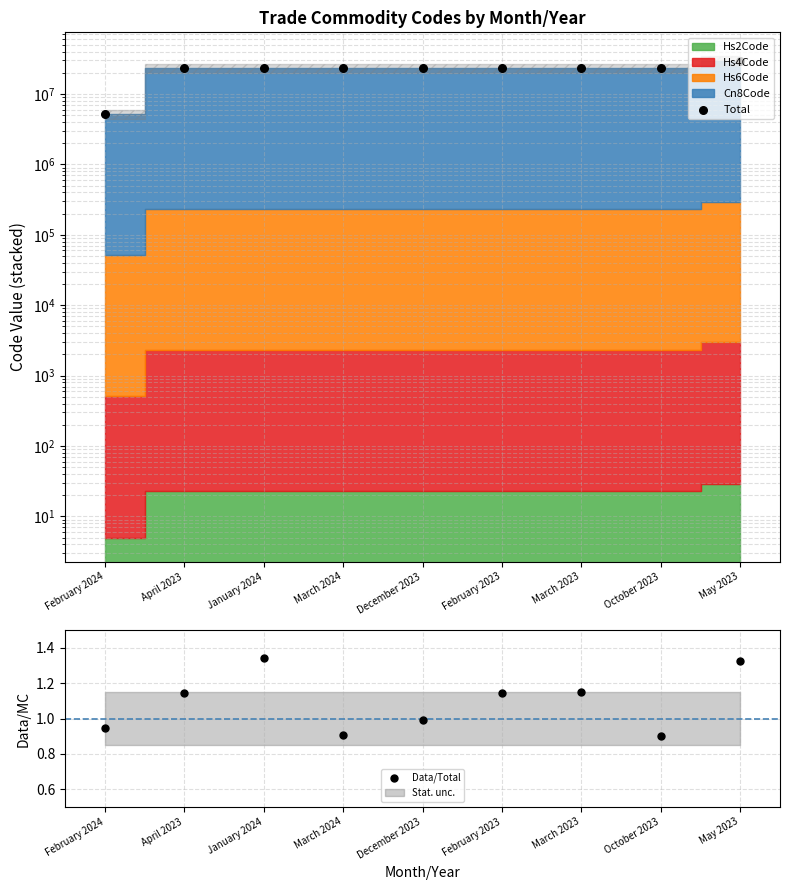

Which series has the largest total across all categories?

Total